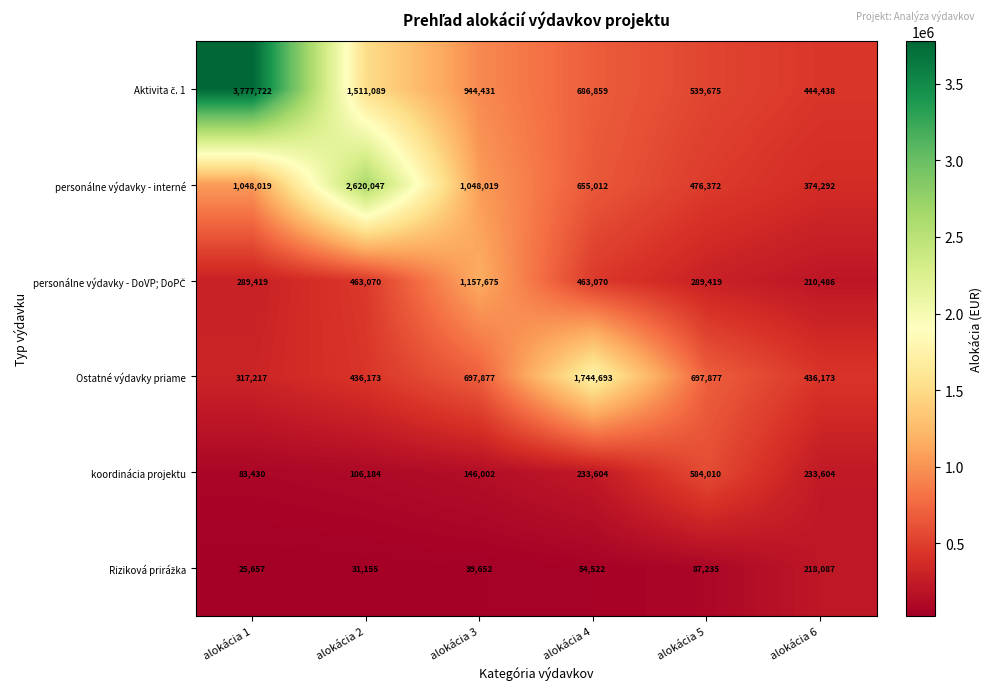

The value of personálne výdavky - interné at alokácia 1 is 1743256. True or false?

False